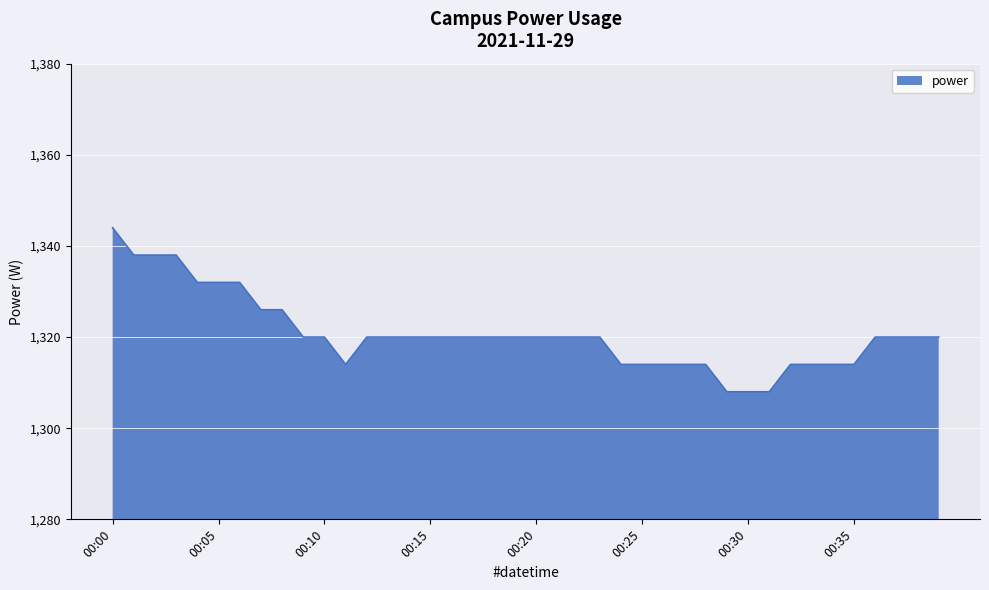

What is the smallest value displayed?

1308